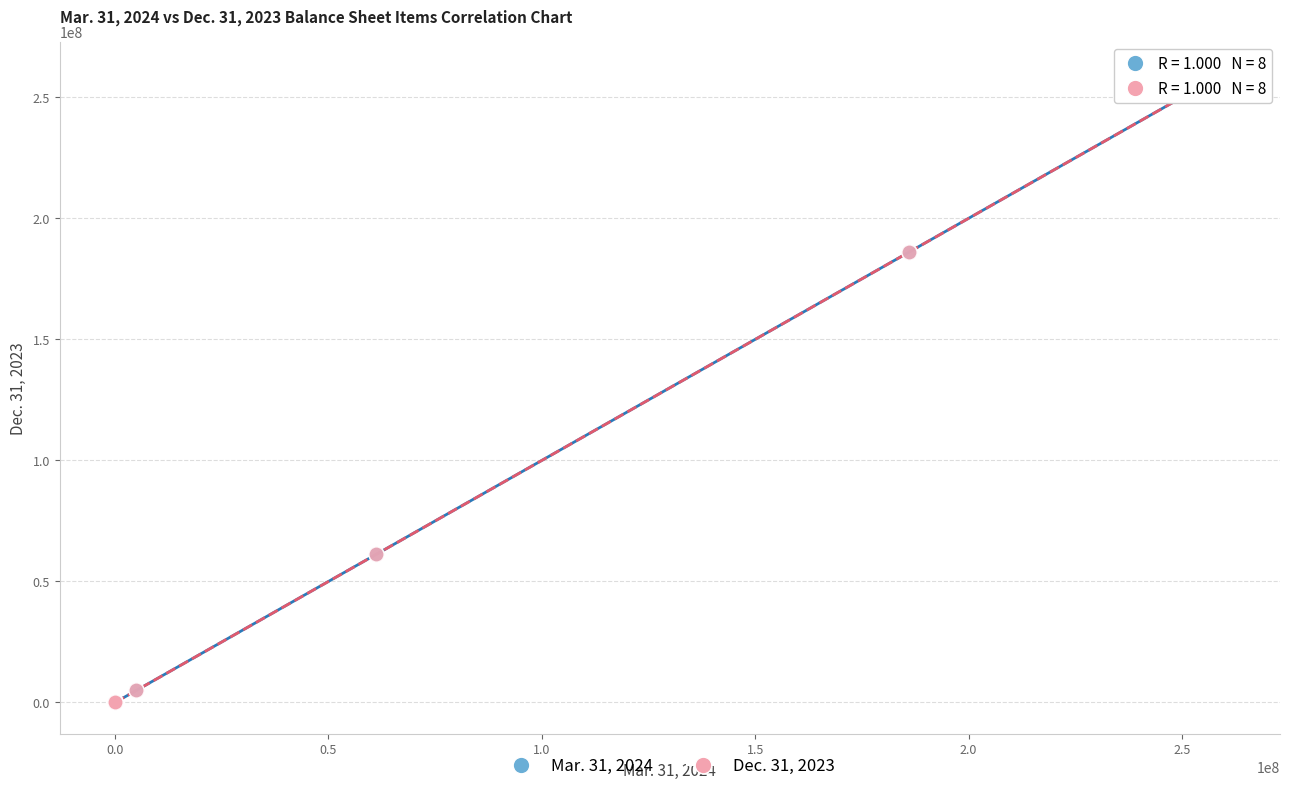

What are all the series names shown in the legend?

Mar. 31, 2024, Dec. 31, 2023